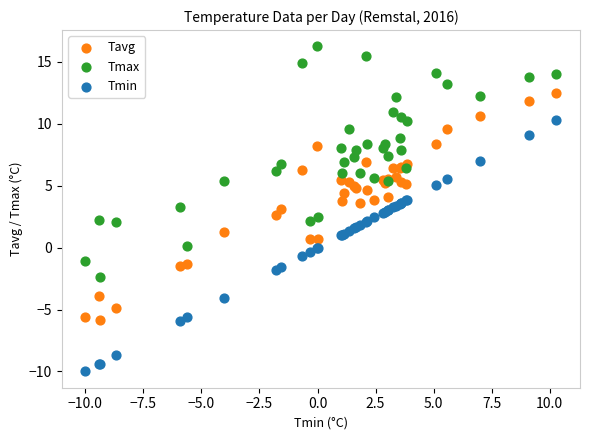

What are all the series names shown in the legend?

Tavg, Tmax, Tmin